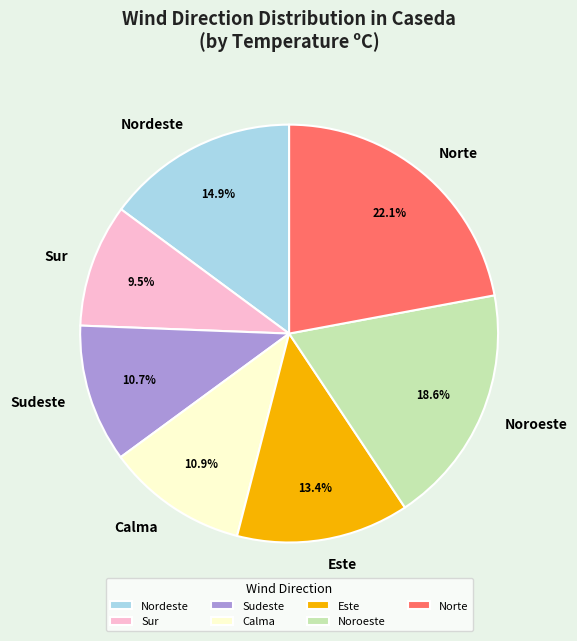

What is the ratio of the value at Nordeste to the value at Sudeste?

1.4